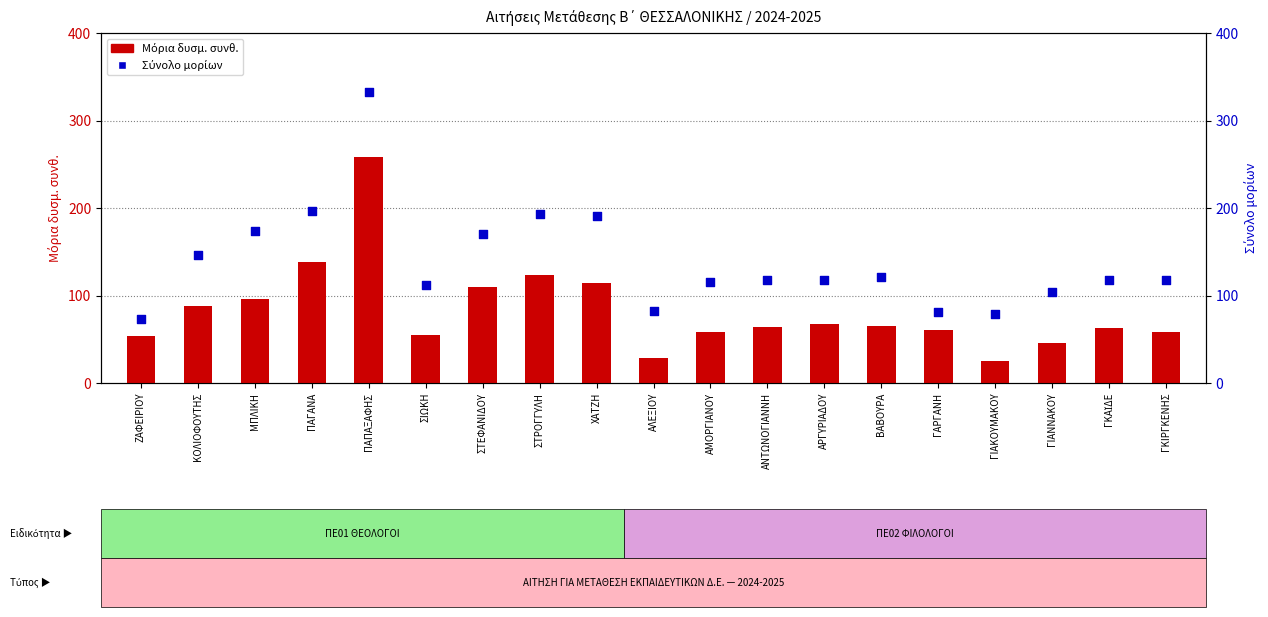

Which series contains the highest Y value?

Σύνολο μορίων